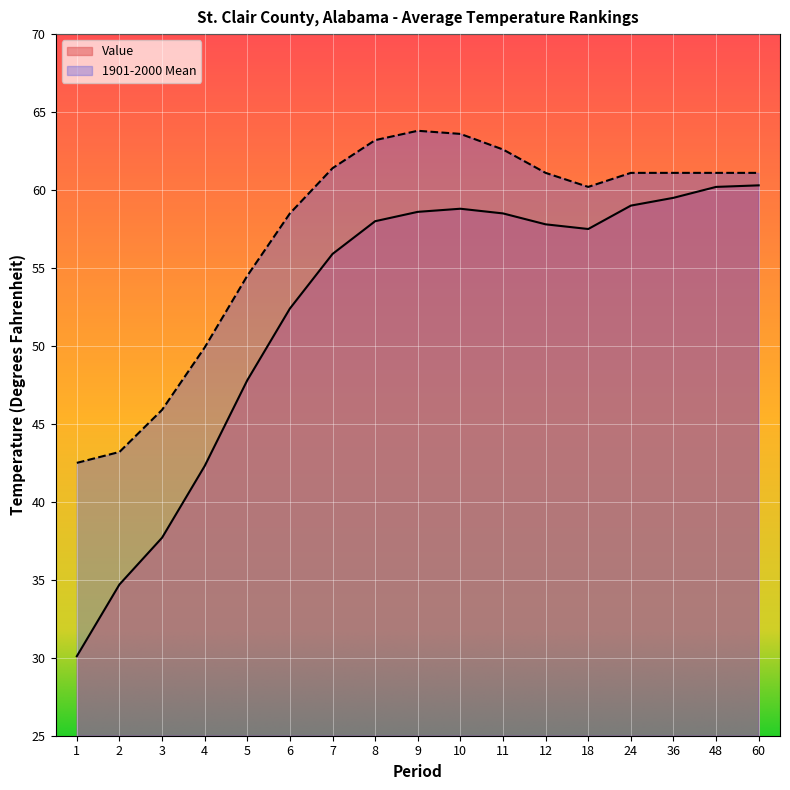

What is the value of the 1901-2000 Mean point at the 5th from the left?

54.5